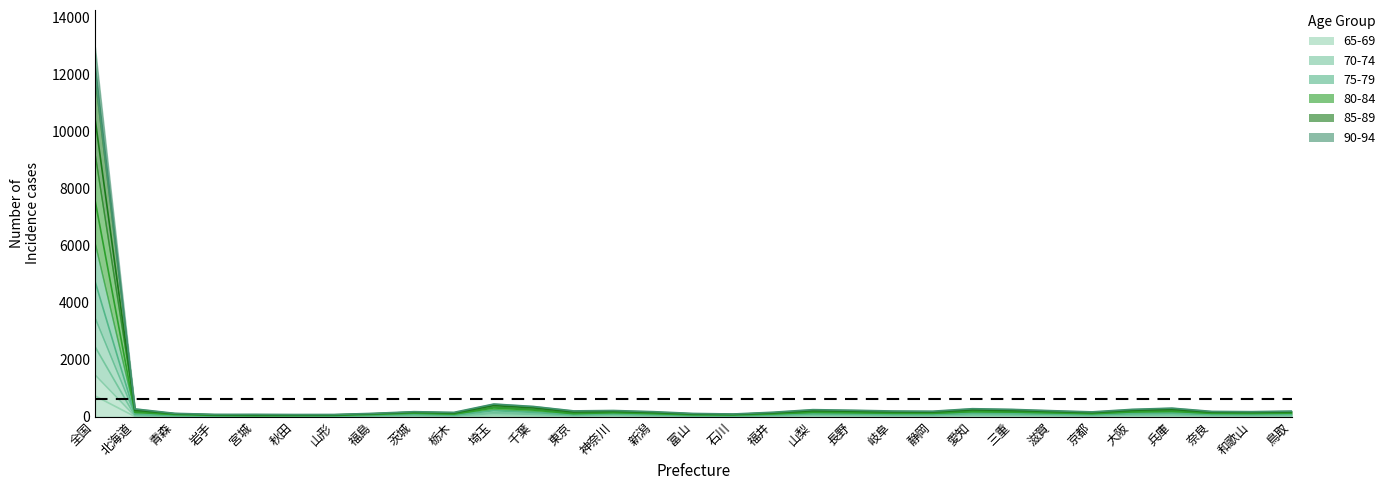

The 85-89 series shows 74.0 at 岩手. True or false?

True